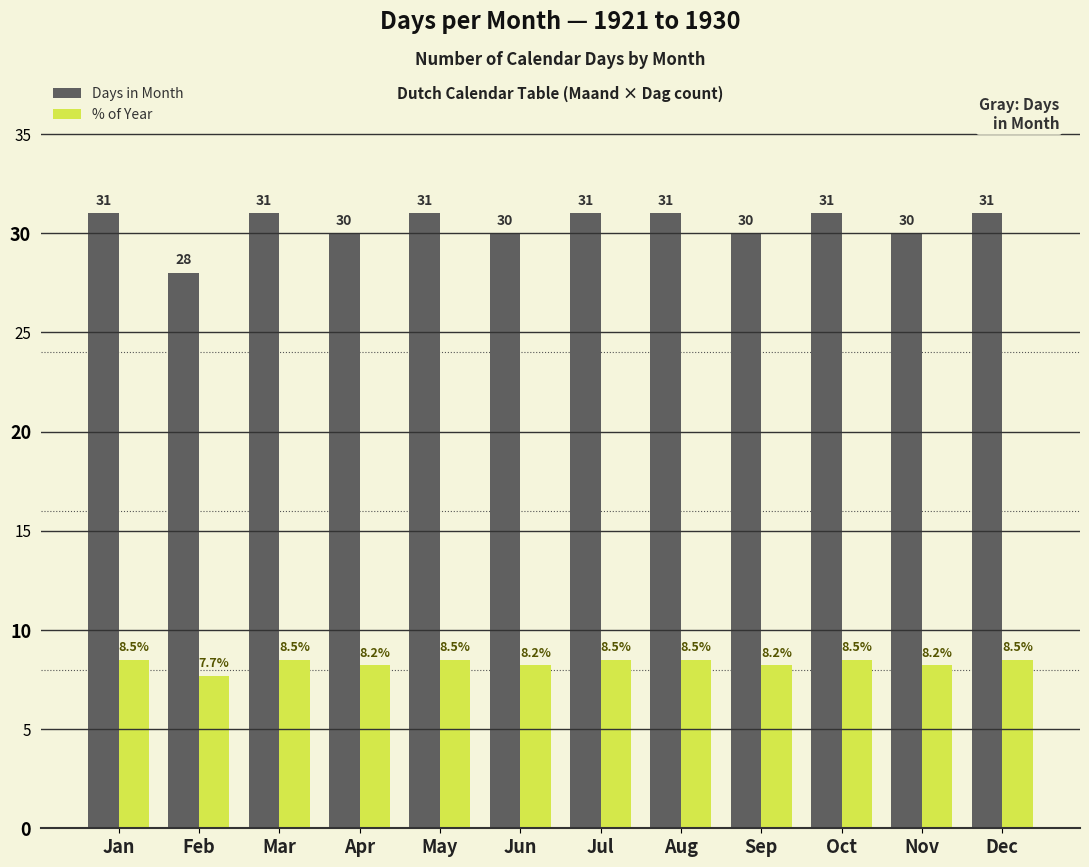

What is the difference between the second highest and minimum values in the Days in Month series?

3.0